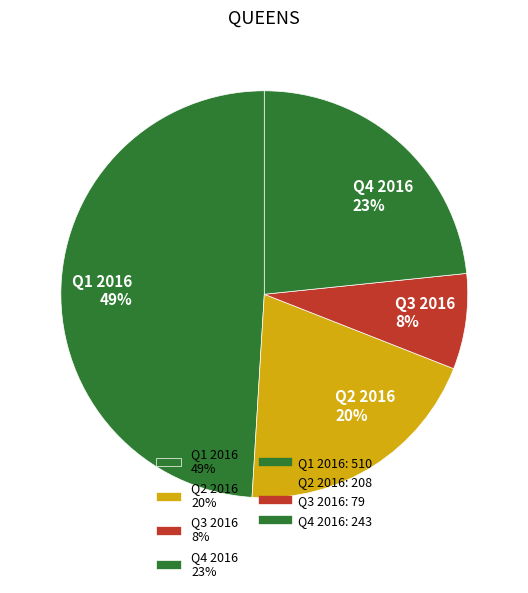

To the nearest percent, what is the difference between the Q1 2016 49% and Q2 2016 20% slice percentages?

29%